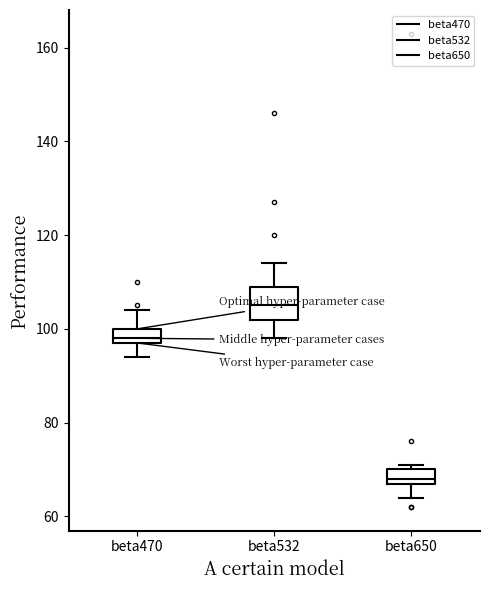

Reading left to right, transcribe this box plot: for each box, give where its median line is, the range the box spans, and where its two whiskers end, as read against the y-axis. The values are not printed on the chart, so give them approximately, as read against the axis.

beta470: median 98 (just above the box's lower edge), box 98 to 100, whiskers 94 to 104
beta532: median 106, box 102 to 110, whiskers 98 to 114
beta650: median 68 (just above the box's lower edge), box 68 to 70, whiskers 64 to 72